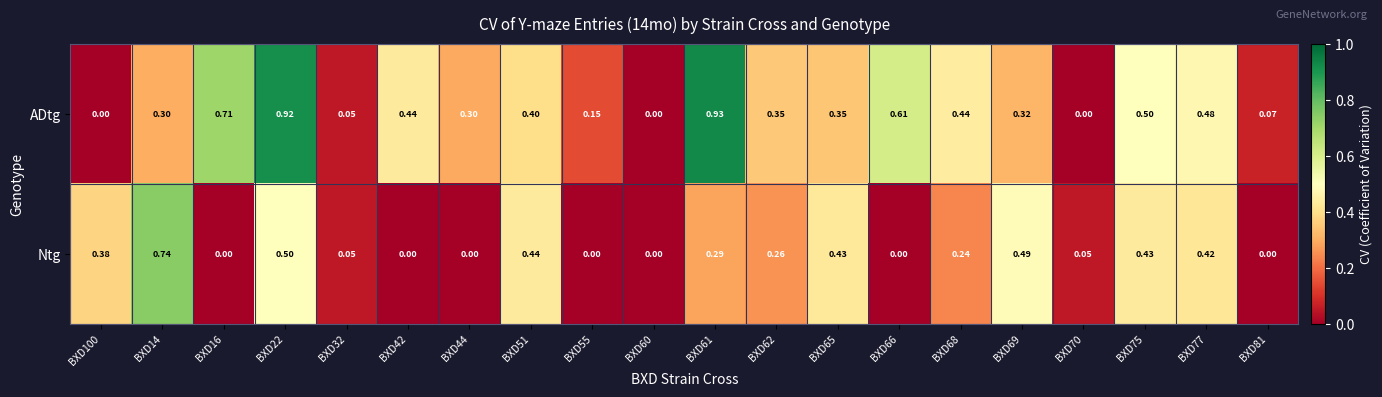

Which series has the largest range (max minus min)?

ADtg